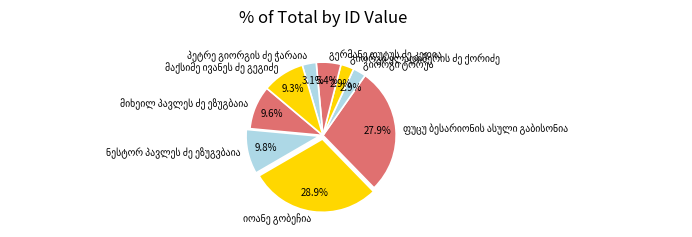

Is there a majority slice in this chart?

No